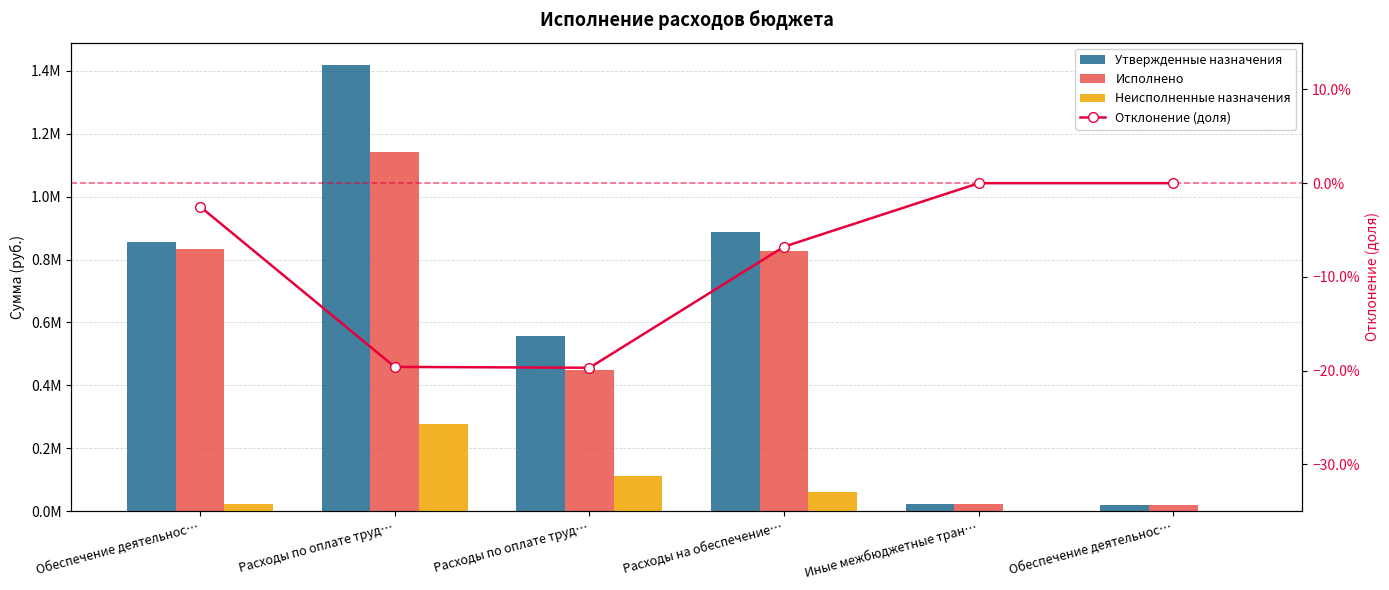

Between Обеспечение деятельнос… and Расходы по оплате труд…, which is larger?

Расходы по оплате труд…